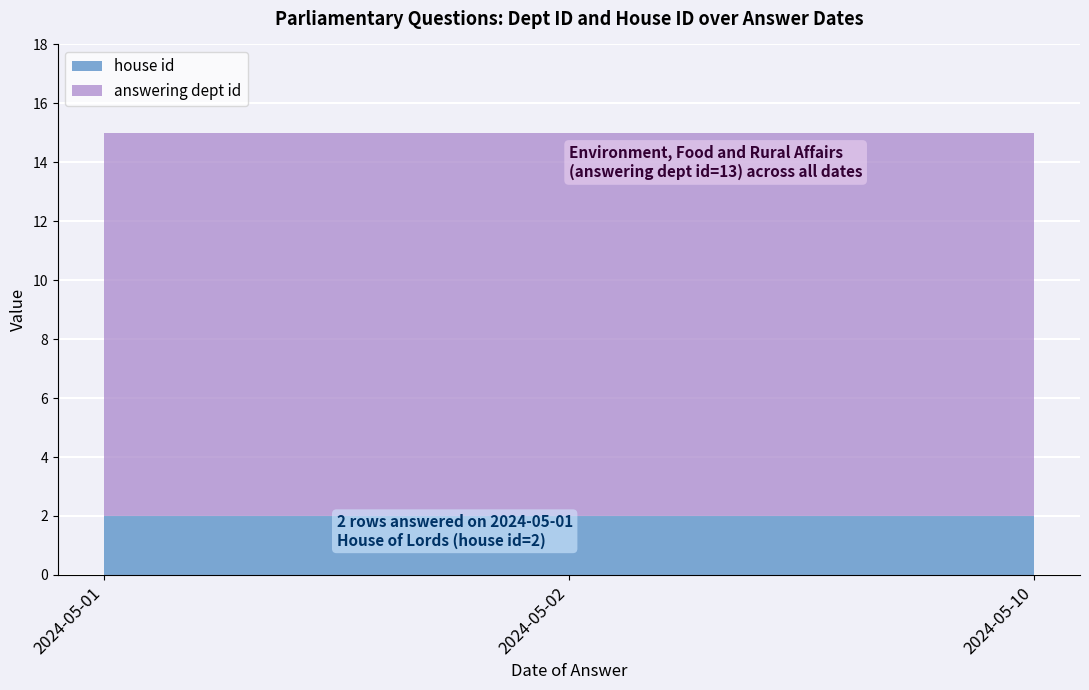

Reading left to right, list all the values displayed in this chart.

answering dept id: 13	13	13
house id: 2	2	2